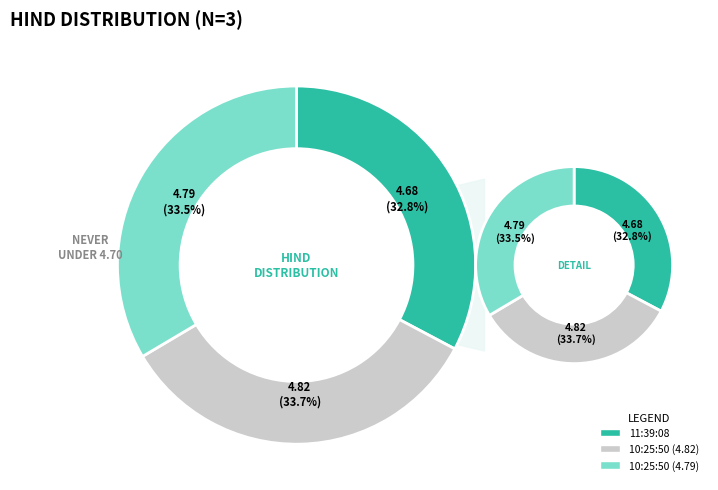

Is 10:25:50 (4.79) the majority of the pie?

No